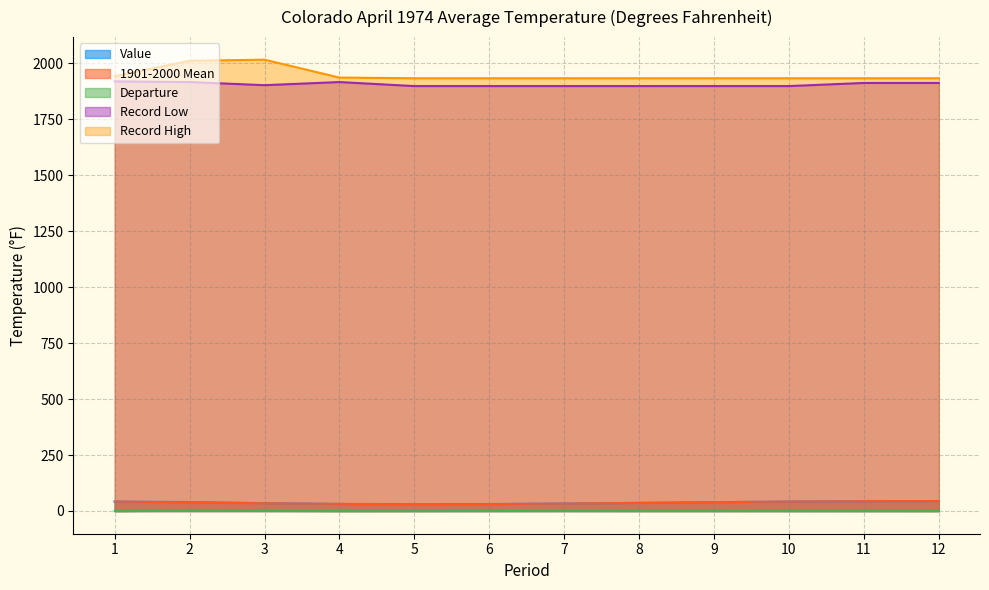

True or false: Record High and Departure intersect in this chart.

False